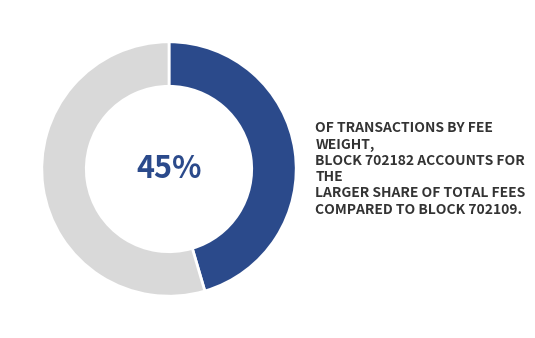

Does any single category account for the majority?

Yes